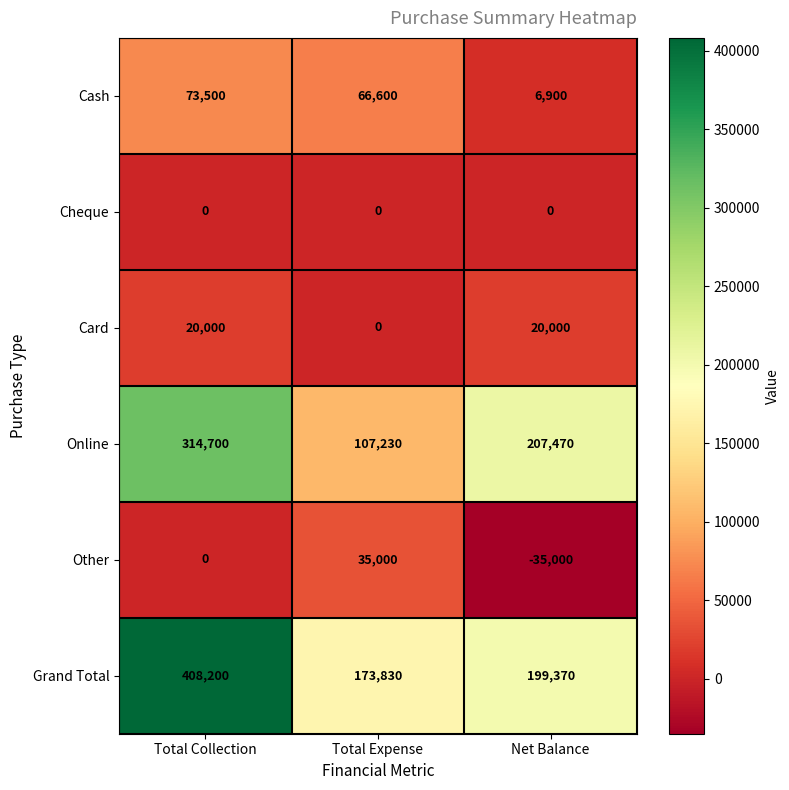

How many data points does each series have?

3